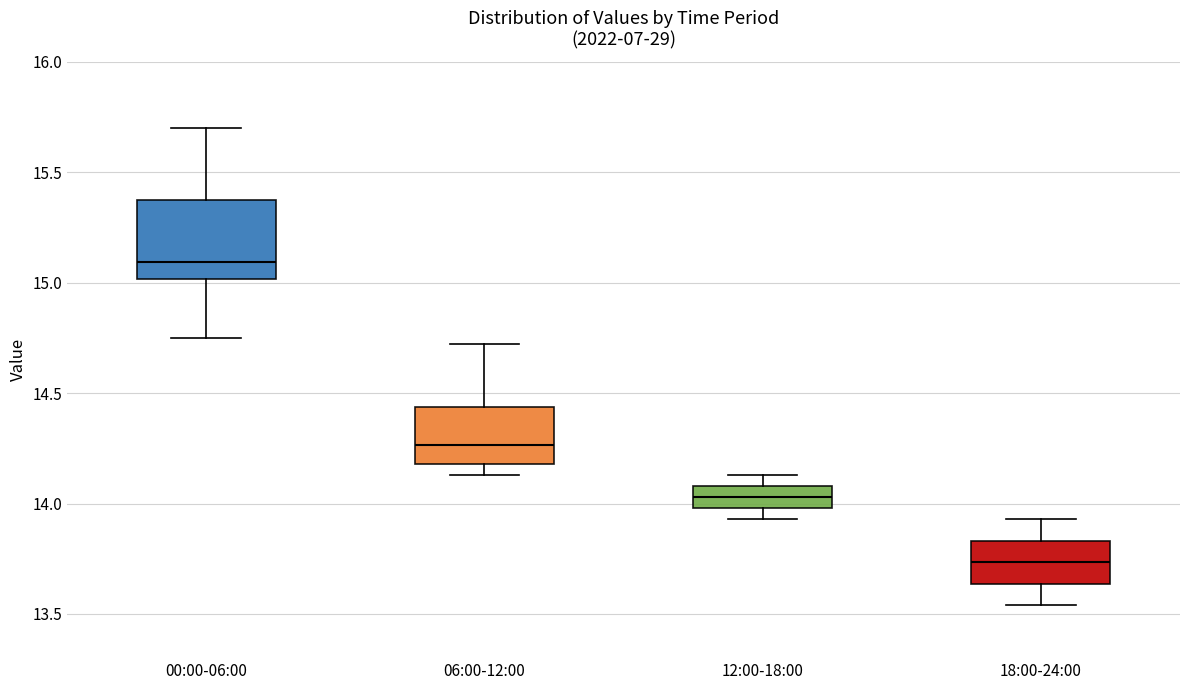

Where does the median line of the box for 12:00-18:00 sit on the y-axis? The values are not printed on the chart, so give them approximately, as read against the axis.

14.05